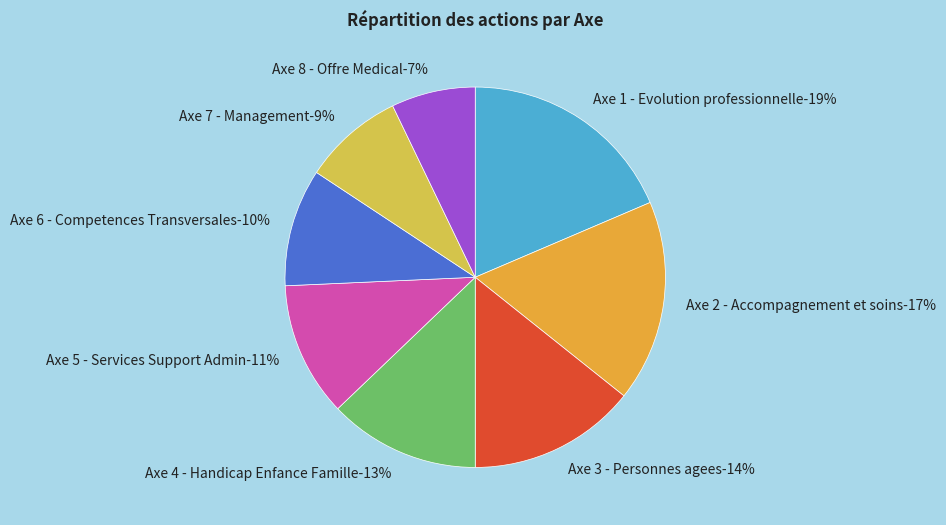

Does any single category account for the majority?

No